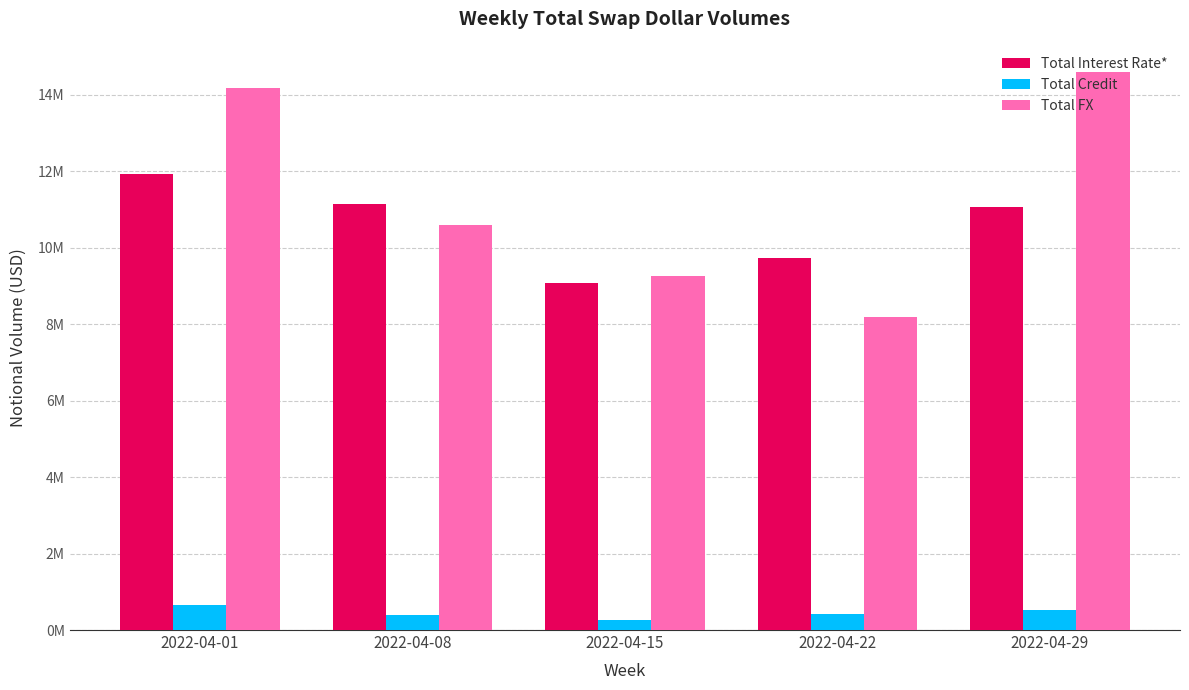

What is the value of the Total Credit bar at the 3rd from the left?

257132